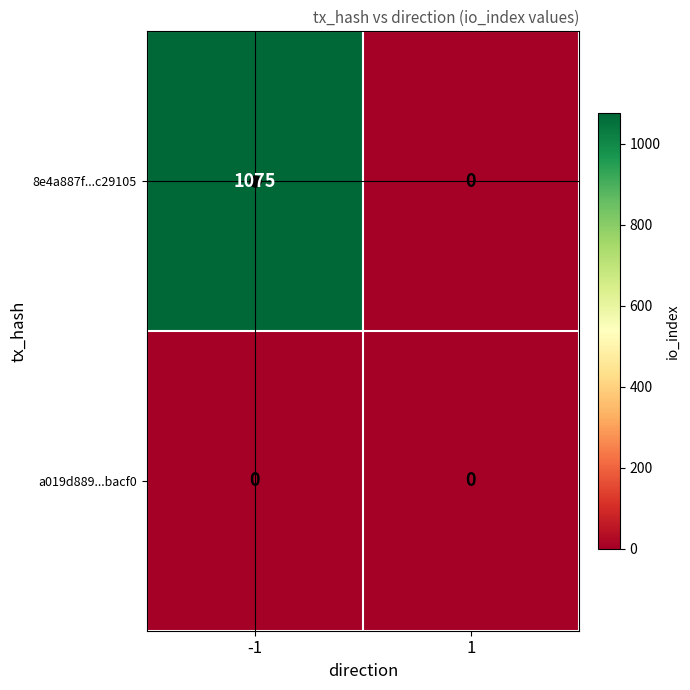

What is the maximum value shown in the chart?

1075